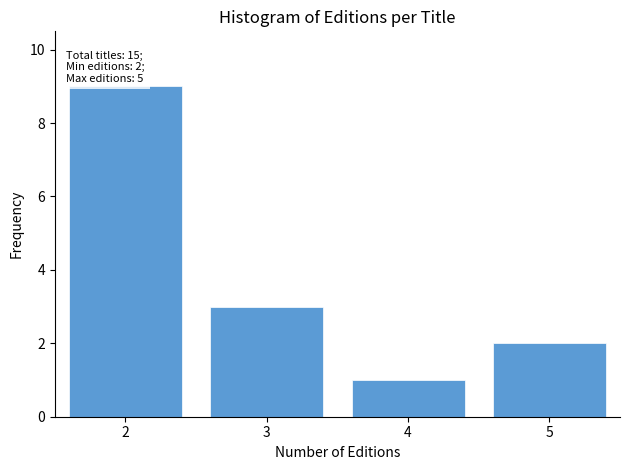

Reading left to right, list all the values displayed in this chart.

9	3	1	2